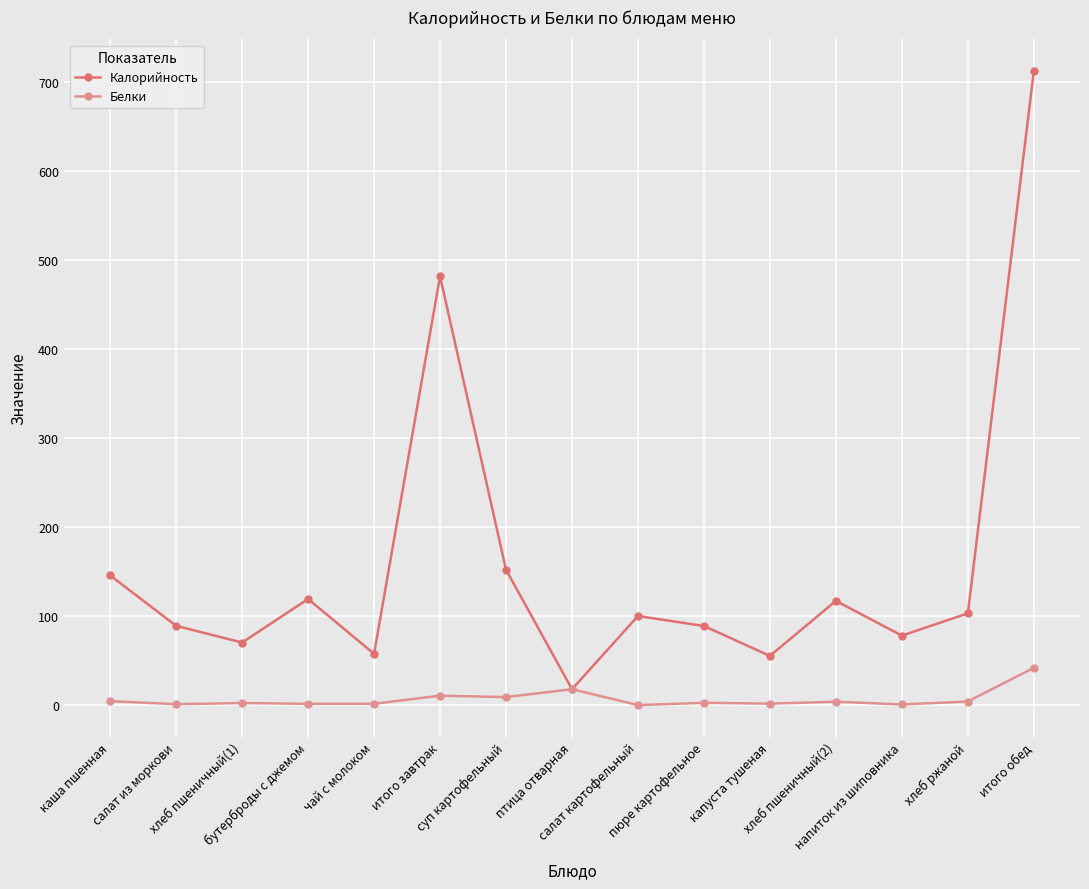

What are all the series names shown in the legend?

Калорийность, Белки